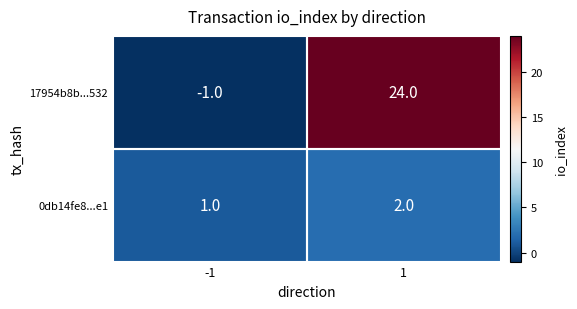

At how many categories does at least one series exceed 12?

1